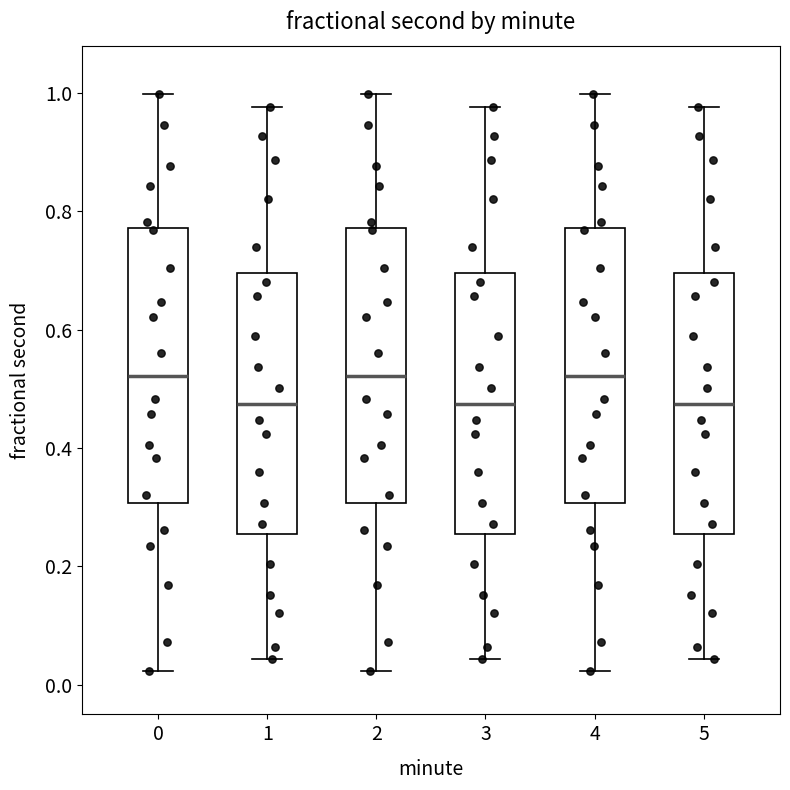

Reading left to right, transcribe this box plot: for each box, give where its median line is, the range the box spans, and where its two whiskers end, as read against the y-axis. The values are not printed on the chart, so give them approximately, as read against the axis.

0: median 0.52, box 0.30 to 0.78, whiskers 0.02 to 1.00
1: median 0.48, box 0.26 to 0.70, whiskers 0.04 to 0.98
2: median 0.52, box 0.30 to 0.78, whiskers 0.02 to 1.00
3: median 0.48, box 0.26 to 0.70, whiskers 0.04 to 0.98
4: median 0.52, box 0.30 to 0.78, whiskers 0.02 to 1.00
5: median 0.48, box 0.26 to 0.70, whiskers 0.04 to 0.98